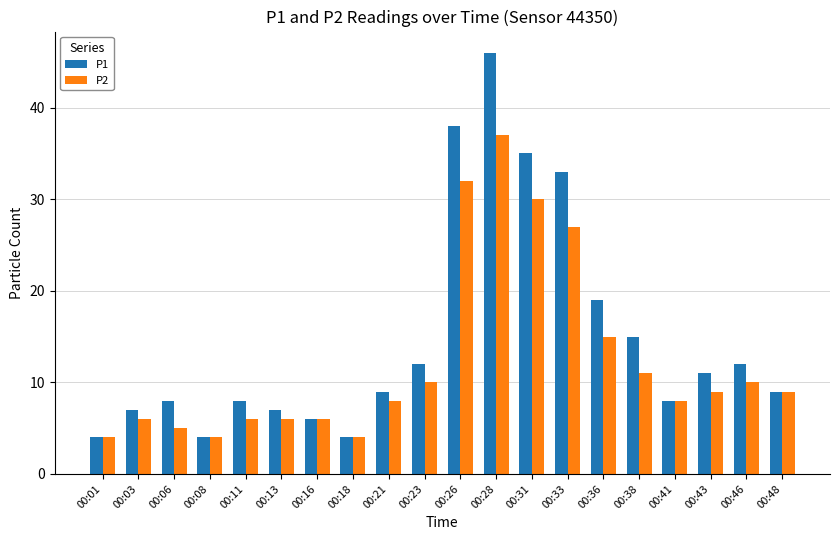

Which series has the widest spread of values?

P1